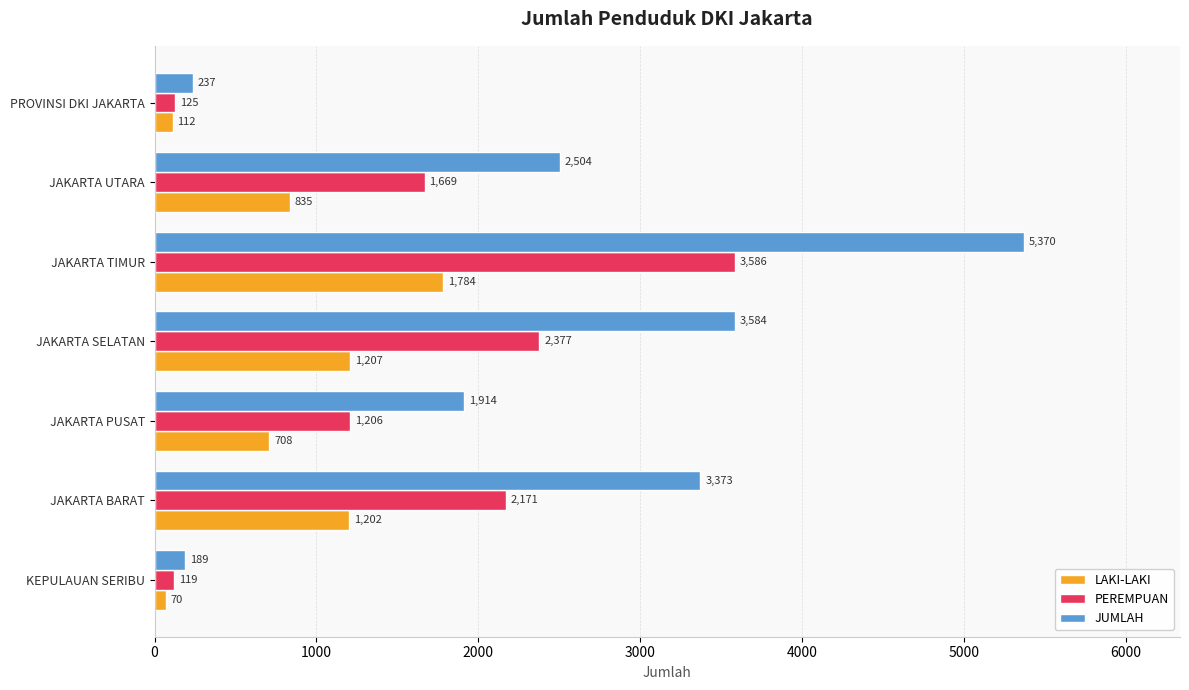

At which label does PEREMPUAN reach its peak?

JAKARTA TIMUR